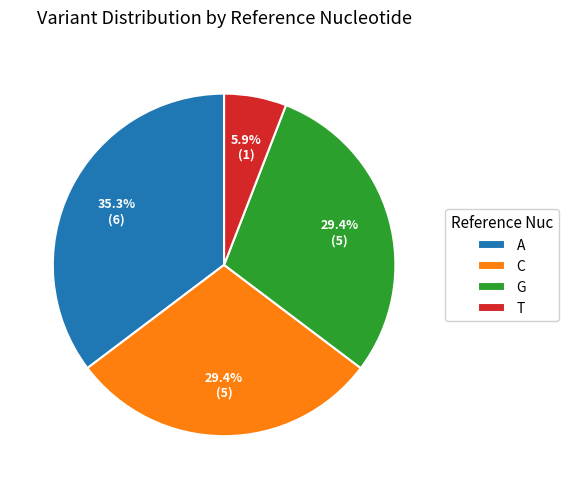

Is G the majority of the pie?

No